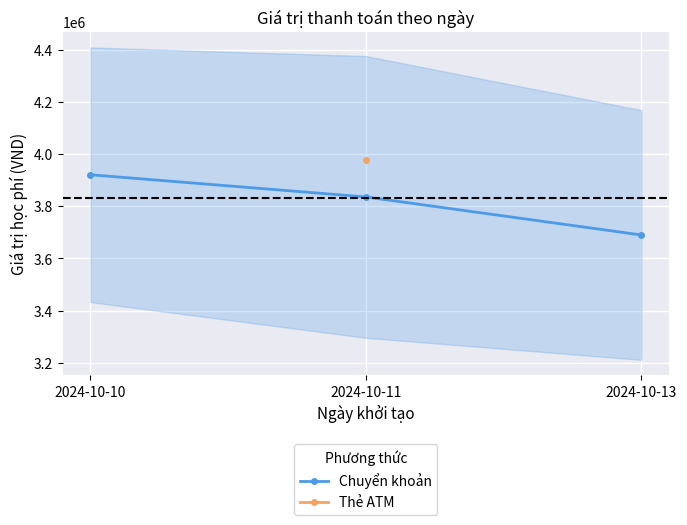

What is the sum of the values at 2024-10-13 and 2024-10-11?

7525139.5